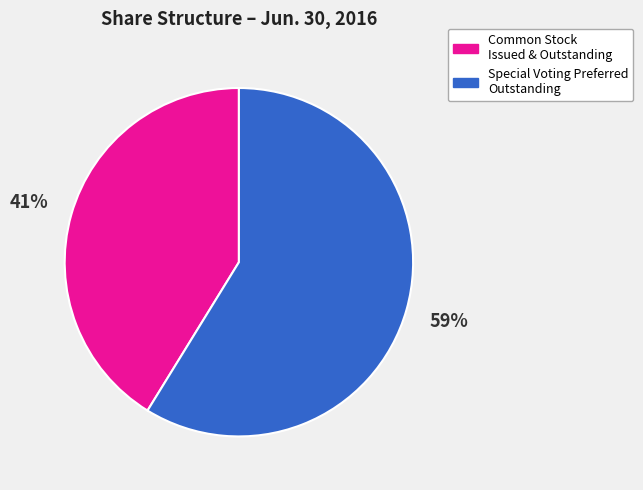

To the nearest percent, what is the average slice percentage?

50%